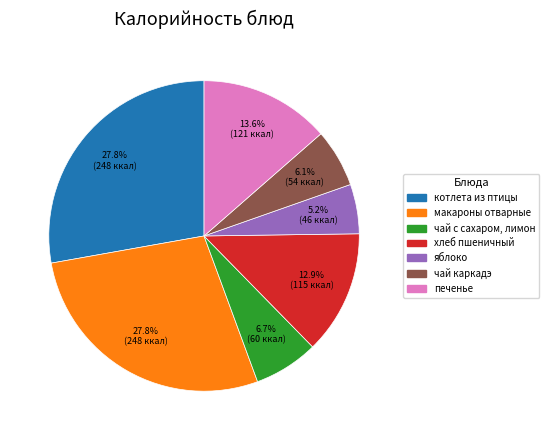

Does any single category account for the majority?

No